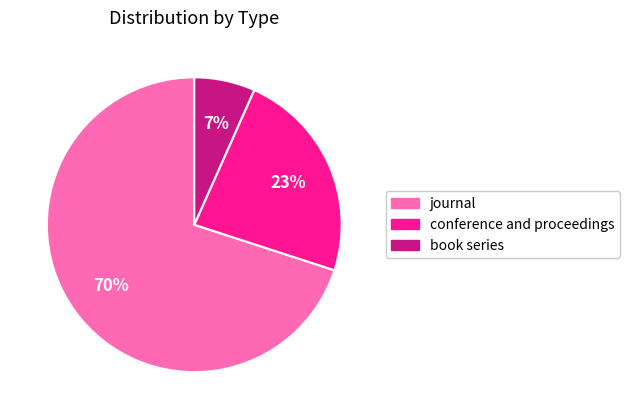

To the nearest percent, what is the average slice percentage?

33%